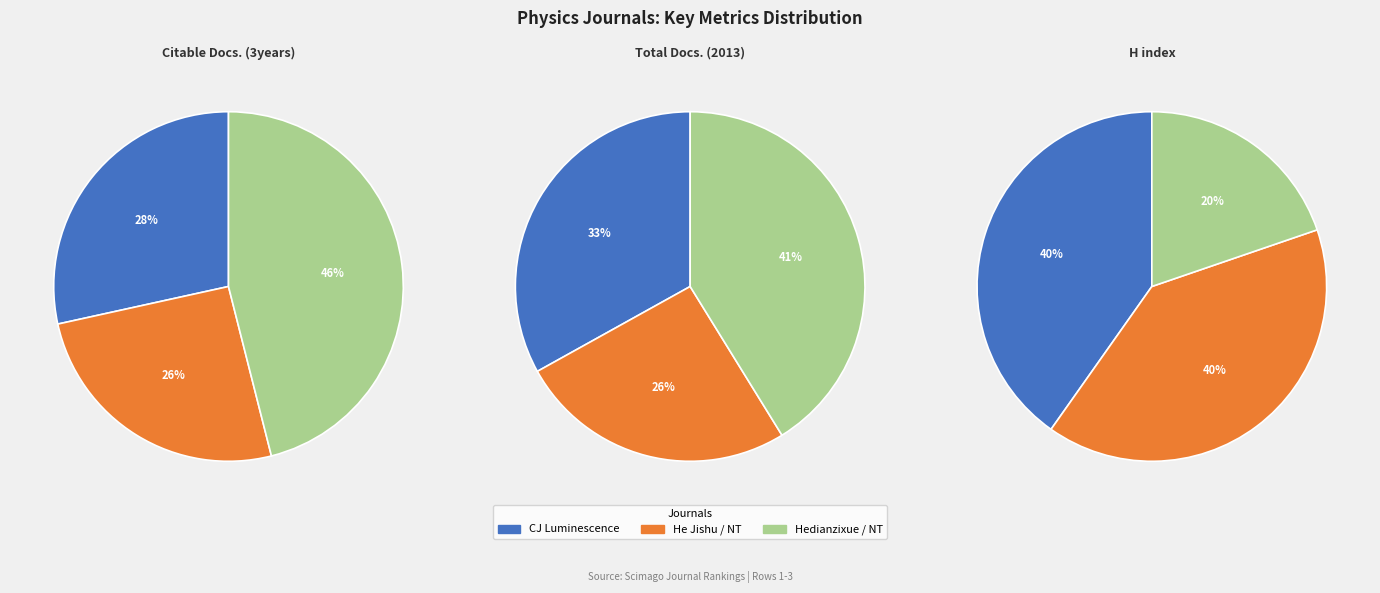

How much of the chart is everything except Chinese Journal of Luminescence?

71.6%